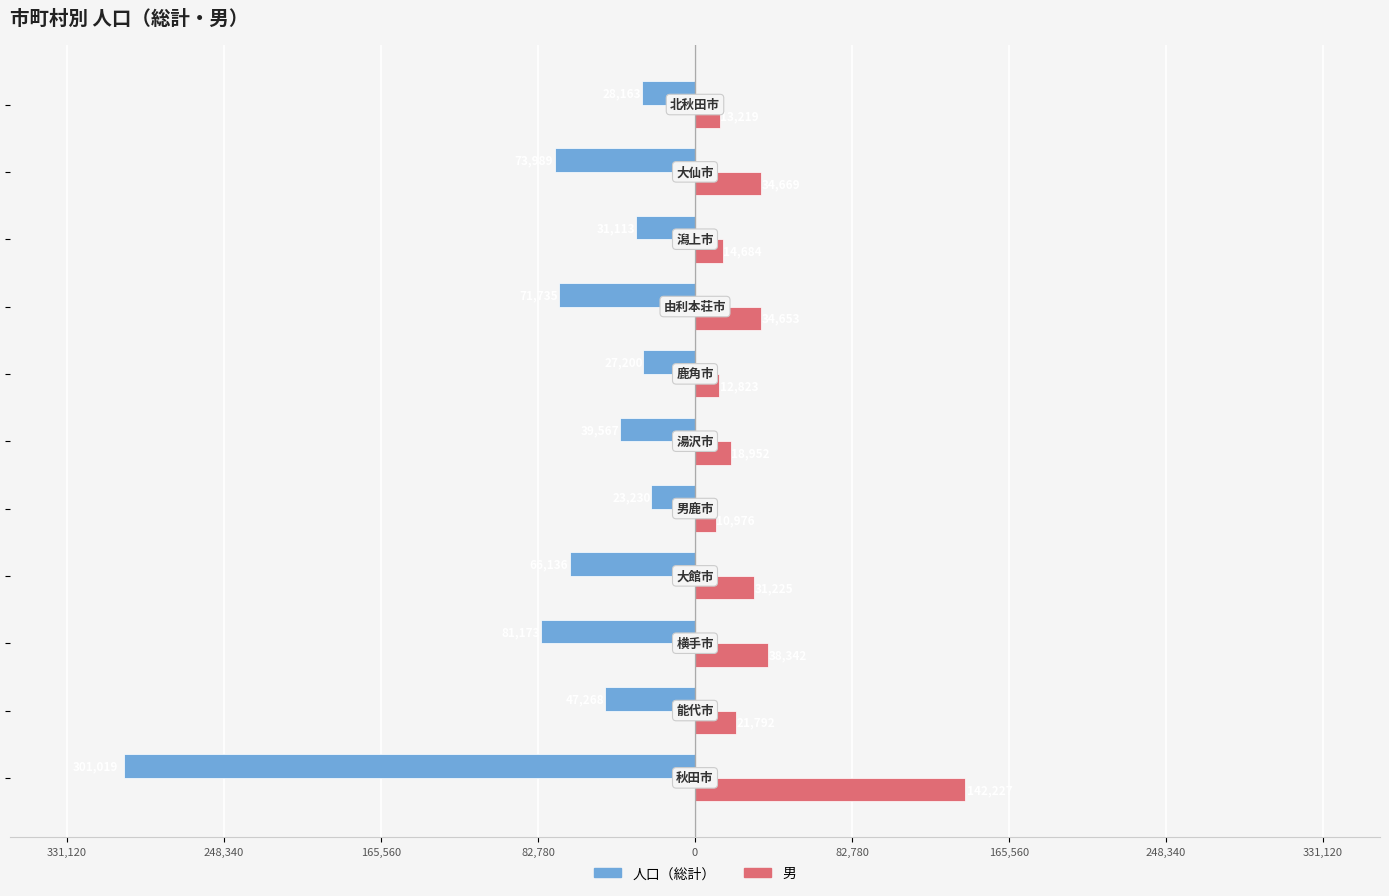

What is the average value of the 男 series?

33960